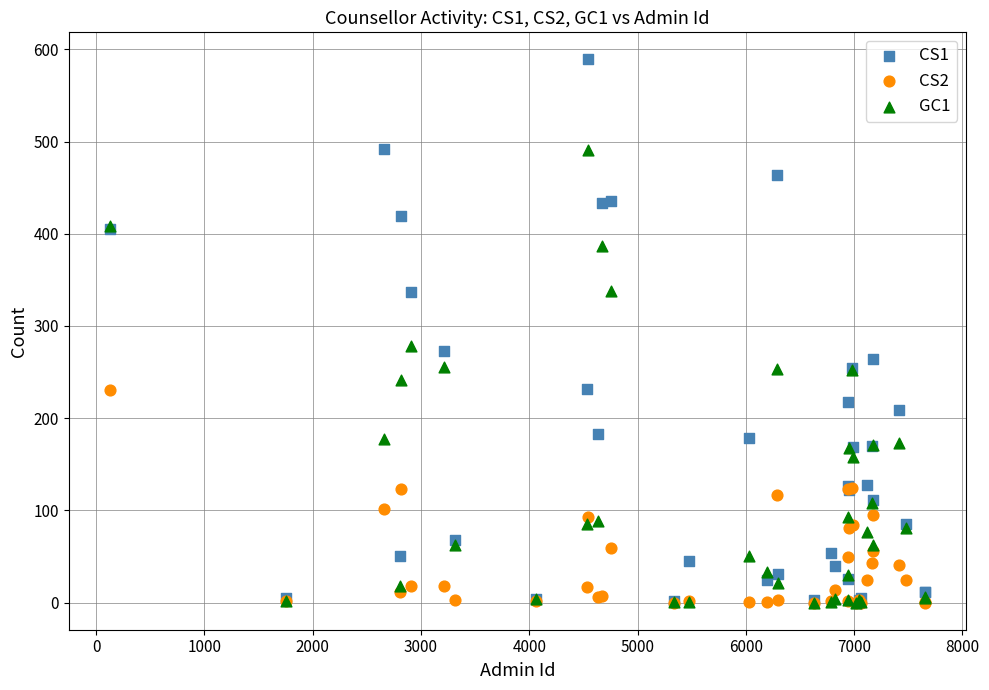

What are all the series names shown in the legend?

CS1, CS2, GC1